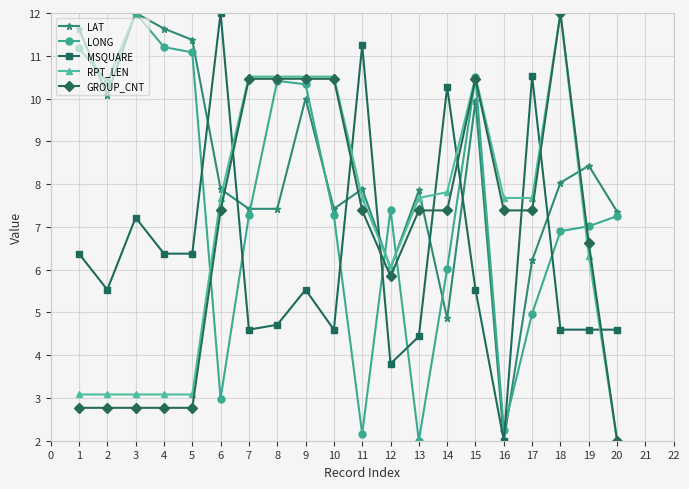

What is the value of the MSQUARE point at the 13th from the left?

4.4